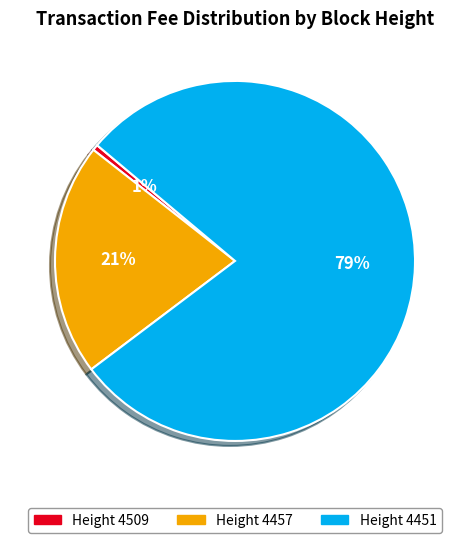

To the nearest percent, what is the average slice percentage?

33%